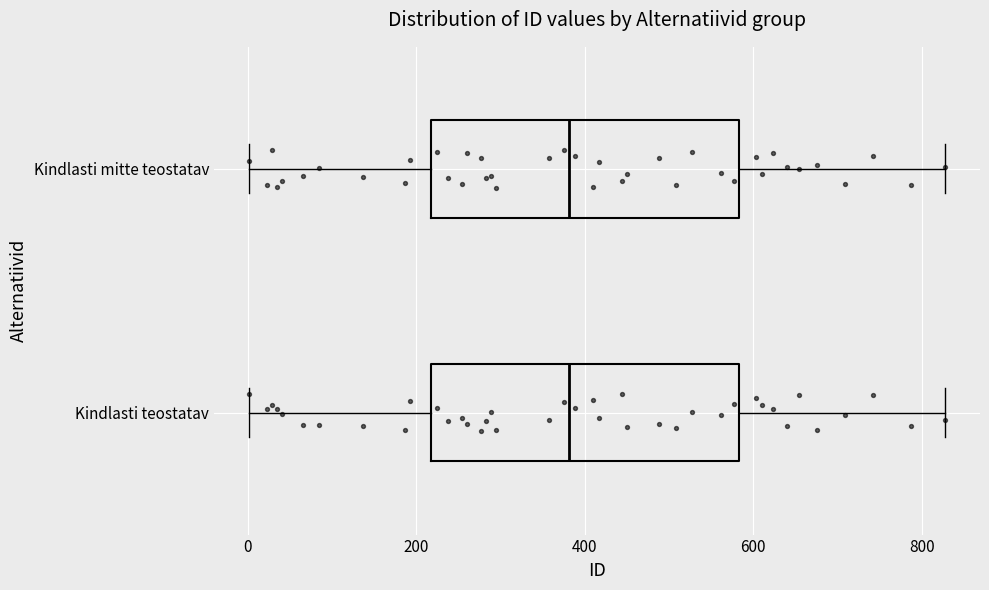

Where does the left whisker of the box for Kindlasti teostatav end on the x-axis? The values are not printed on the chart, so give them approximately, as read against the axis.

0